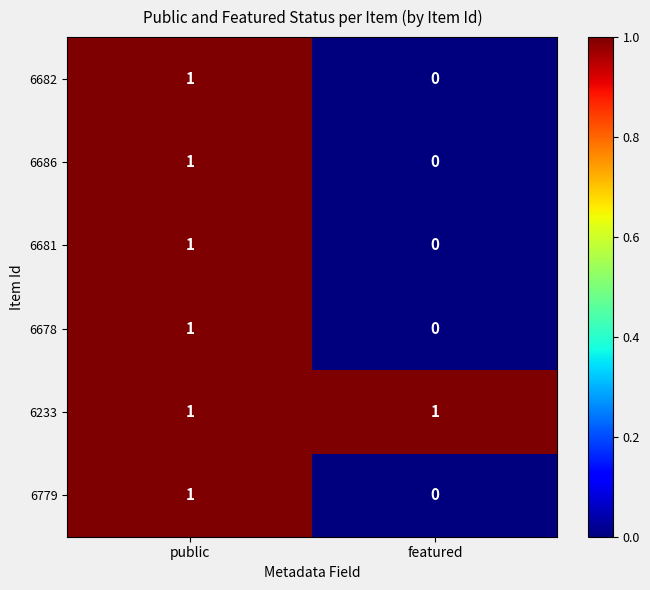

Is it true that 6682 equals 1 at featured?

False